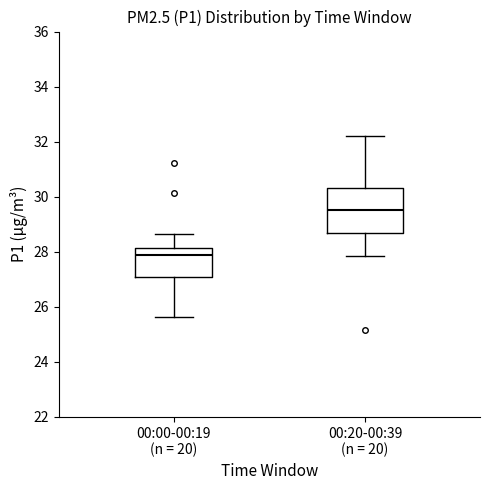

Which box is the tallest, from its lower edge to its upper edge?

00:20-00:39 (n = 20)